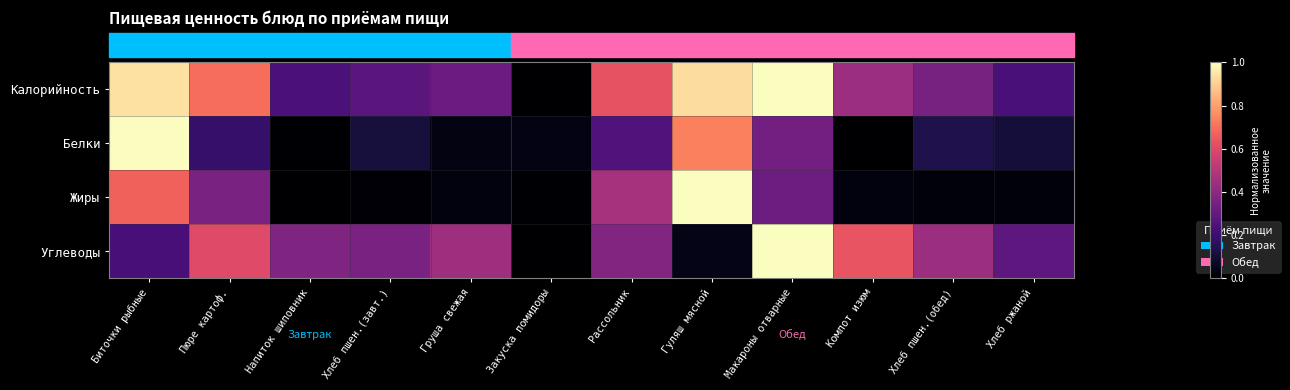

Reading right to left, transcribe all the data shown in this chart.

Калорийность: Хлеб ржаной=0.2	Хлеб пшен.(обед)=0.3	Компот изюм=0.4	Макароны отварные=1.0	Гуляш мясной=0.9	Рассольник=0.6	Закуска помидоры=0.0	Груша свежая=0.3	Хлеб пшен.(завт.)=0.3	Напиток шиповник=0.2	Пюре картоф.=0.7	Биточки рыбные=0.9
Белки: Хлеб ржаной=0.1	Хлеб пшен.(обед)=0.1	Компот изюм=0.0	Макароны отварные=0.3	Гуляш мясной=0.7	Рассольник=0.3	Закуска помидоры=0.0	Груша свежая=0.0	Хлеб пшен.(завт.)=0.1	Напиток шиповник=0.0	Пюре картоф.=0.2	Биточки рыбные=1.0
Жиры: Хлеб ржаной=0.0	Хлеб пшен.(обед)=0.0	Компот изюм=0.0	Макароны отварные=0.3	Гуляш мясной=1.0	Рассольник=0.5	Закуска помидоры=0.0	Груша свежая=0.0	Хлеб пшен.(завт.)=0.0	Напиток шиповник=0.0	Пюре картоф.=0.4	Биточки рыбные=0.7
Углеводы: Хлеб ржаной=0.3	Хлеб пшен.(обед)=0.4	Компот изюм=0.6	Макароны отварные=1.0	Гуляш мясной=0.0	Рассольник=0.4	Закуска помидоры=0.0	Груша свежая=0.4	Хлеб пшен.(завт.)=0.4	Напиток шиповник=0.4	Пюре картоф.=0.6	Биточки рыбные=0.2